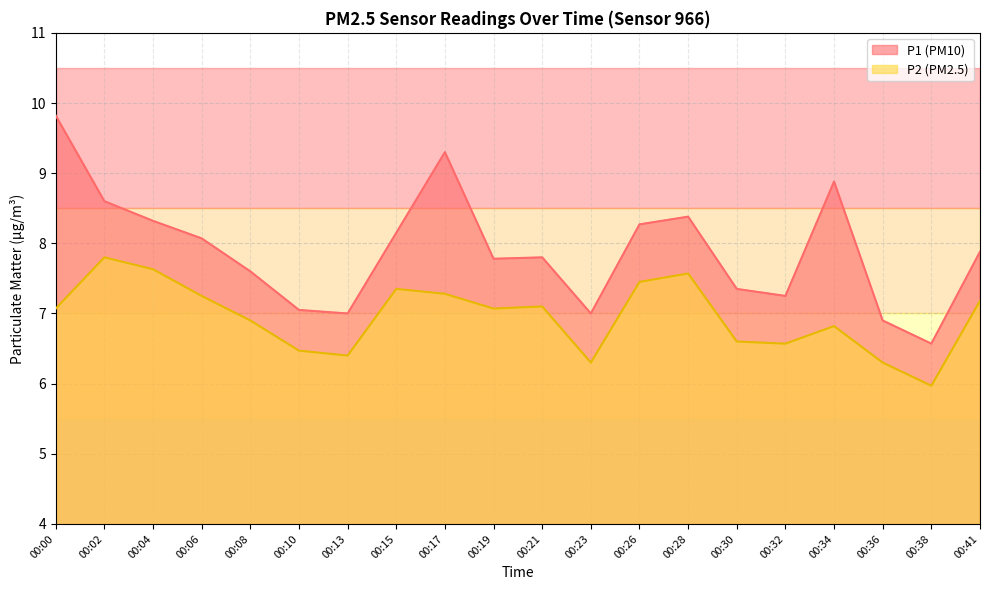

Which series changed the most between 00:04 and 00:21?

P2 (PM2.5)